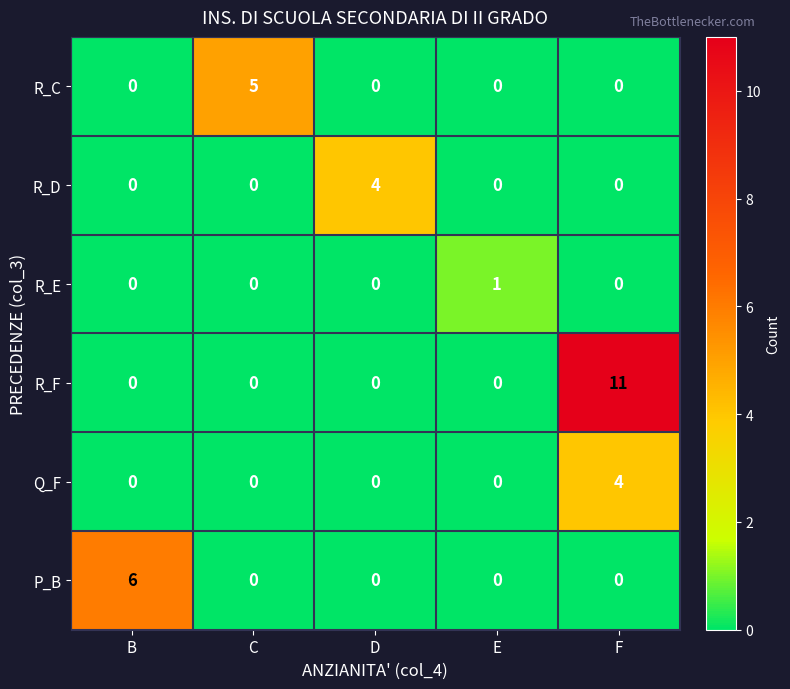

Which label corresponds to the largest value in the chart?

F